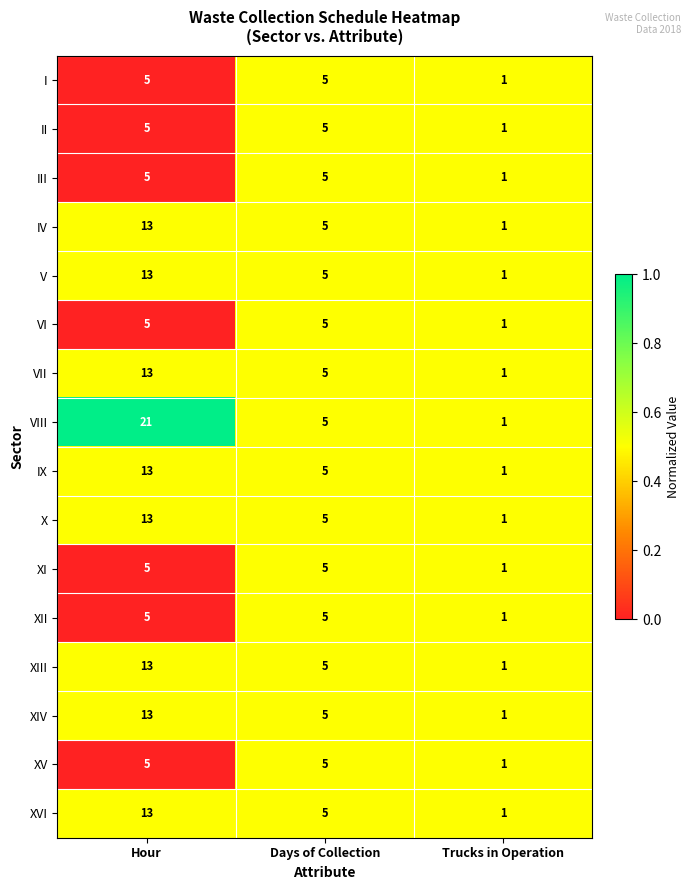

Count the number of data series in this chart.

16